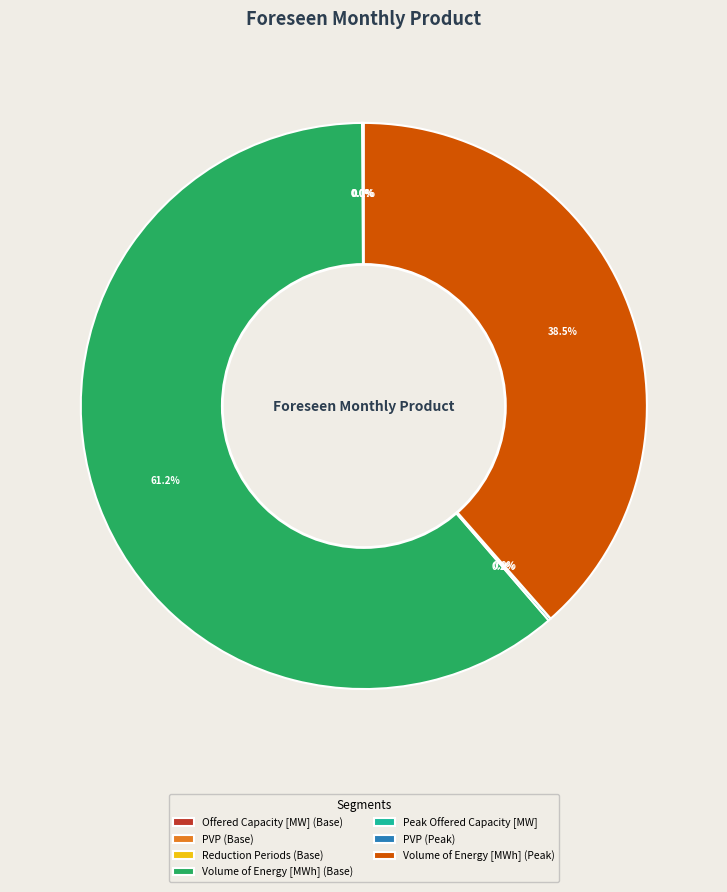

Does any single category account for the majority?

Yes